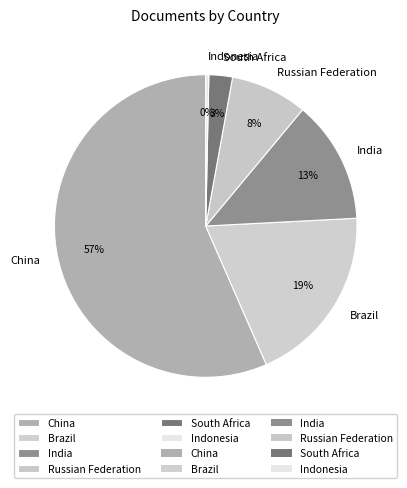

What is the largest slice in the pie chart?

China